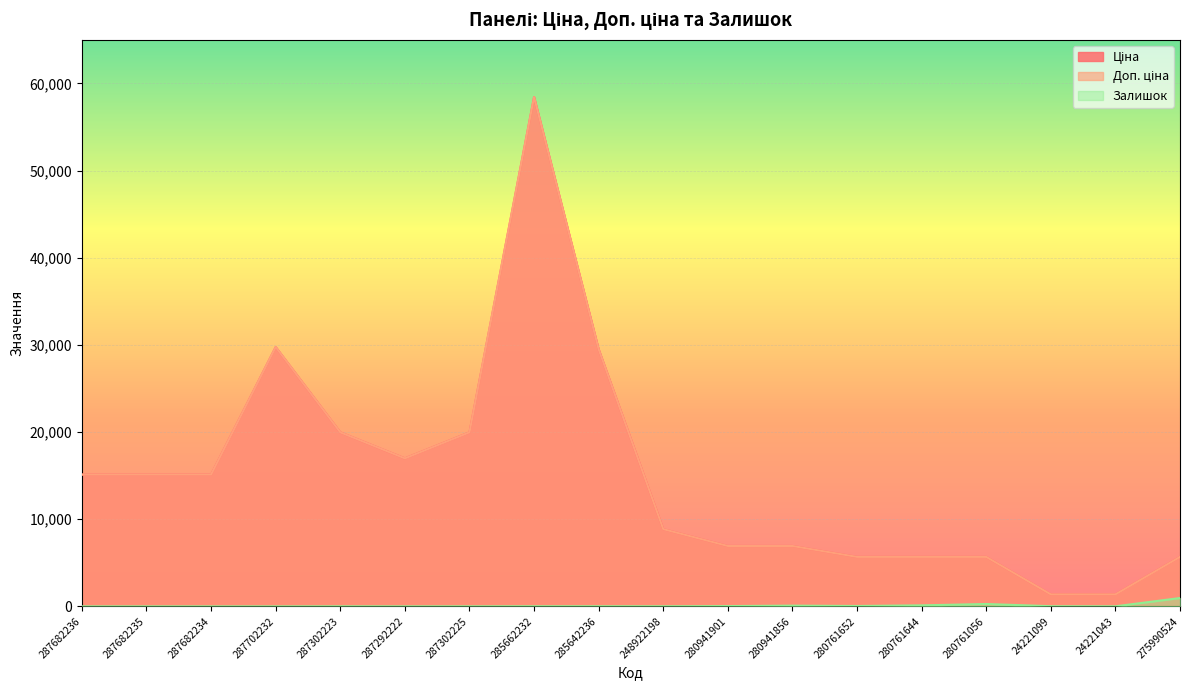

The value of Доп. ціна at 24221043 is 1375.0. True or false?

True